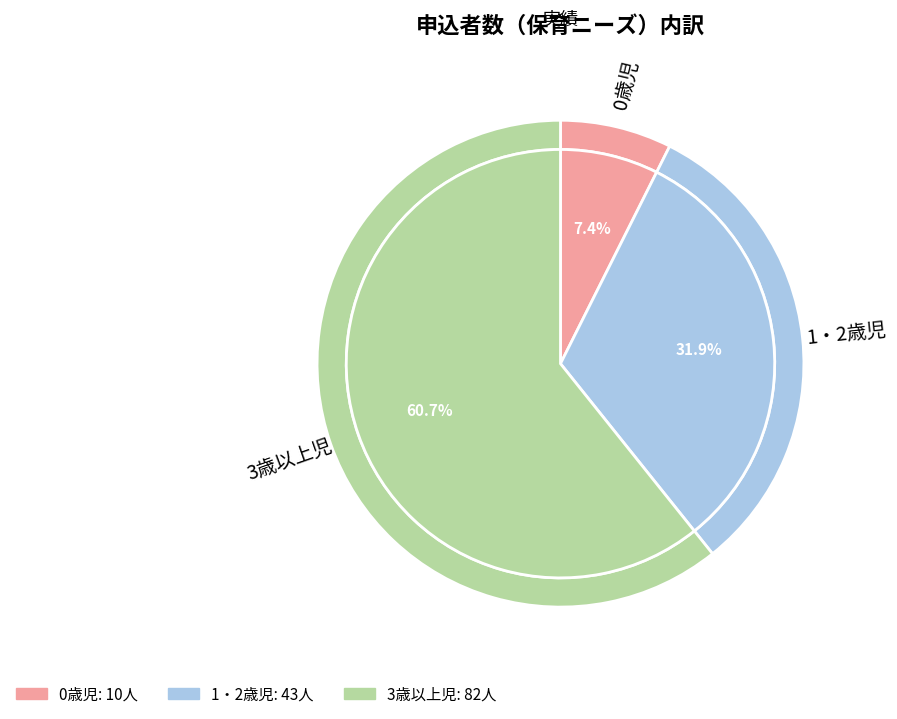

Rank the categories by value from highest to lowest.

3歳以上児, 1・2歳児, 0歳児